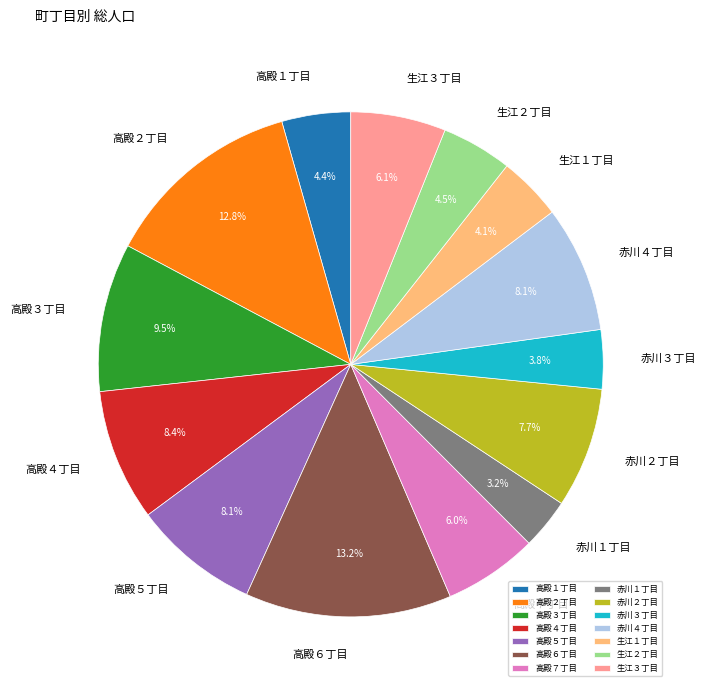

How many slices are in this pie chart?

14